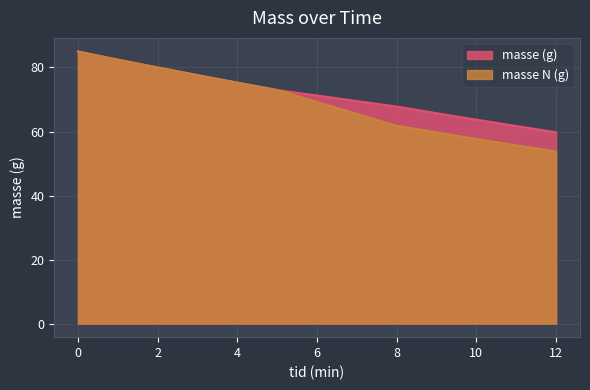

At how many categories does at least one series exceed 69?

6